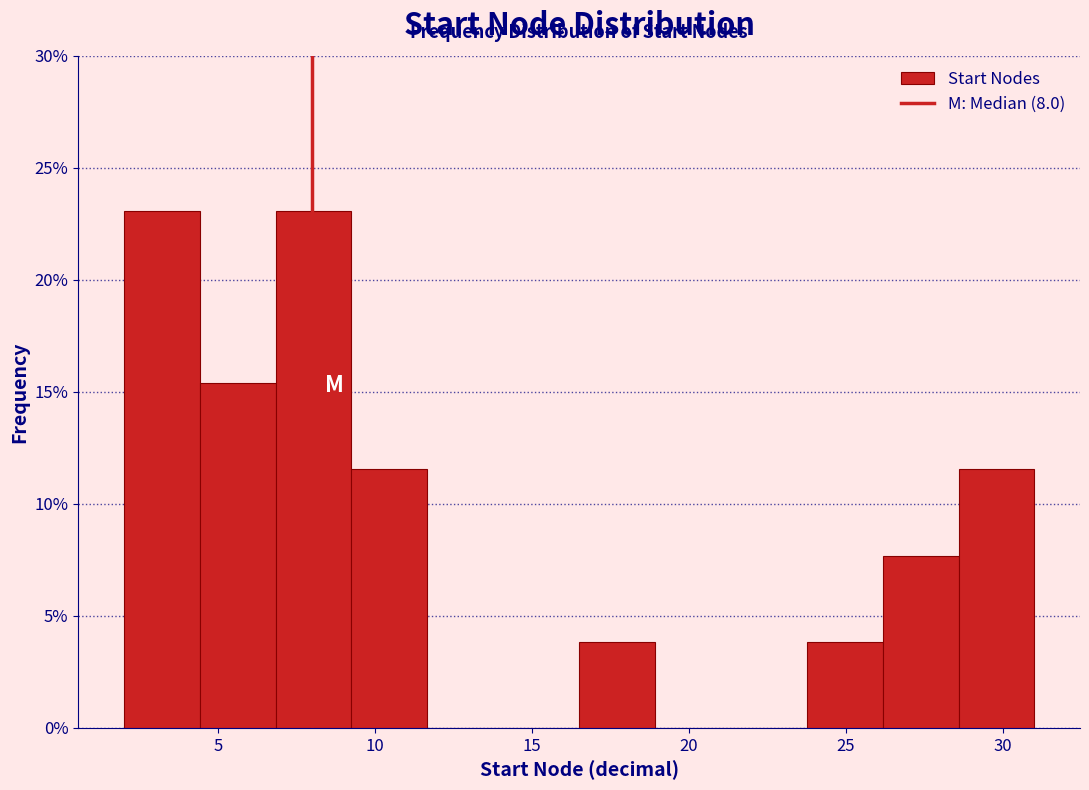

What is the height of the bar covering 28.5 to 31.0 on the x-axis? Neither the bar edges nor the heights are printed on the chart, so give them approximately, as read against the axes.

11.5